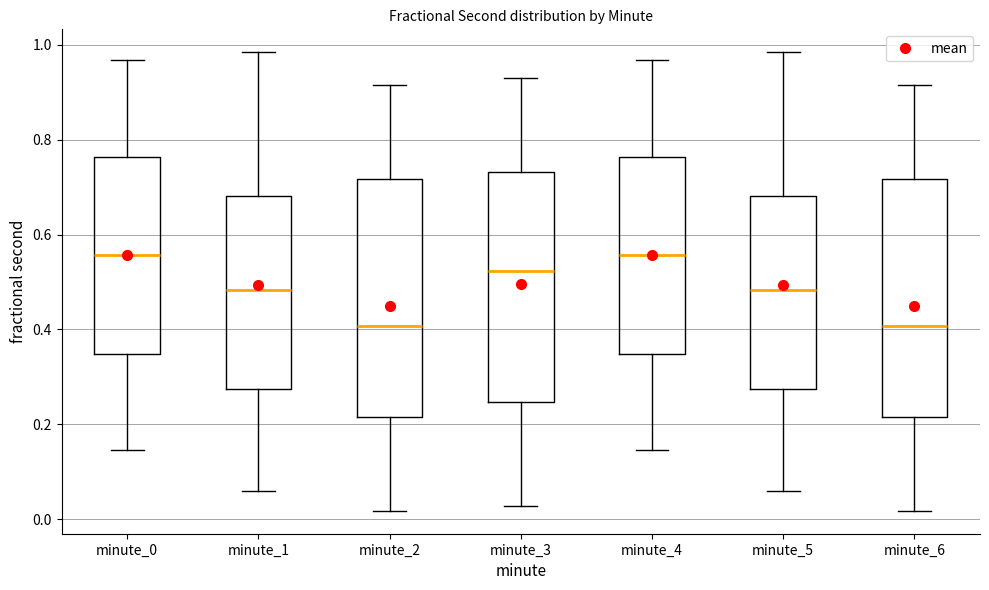

Reading left to right, transcribe this box plot: for each box, give where its median line is, the range the box spans, and where its two whiskers end, as read against the y-axis. The values are not printed on the chart, so give them approximately, as read against the axis.

minute_0: median 0.56, box 0.34 to 0.76, whiskers 0.14 to 0.96
minute_1: median 0.48, box 0.28 to 0.68, whiskers 0.06 to 0.98
minute_2: median 0.40, box 0.22 to 0.72, whiskers 0.02 to 0.92
minute_3: median 0.52, box 0.24 to 0.74, whiskers 0.02 to 0.94
minute_4: median 0.56, box 0.34 to 0.76, whiskers 0.14 to 0.96
minute_5: median 0.48, box 0.28 to 0.68, whiskers 0.06 to 0.98
minute_6: median 0.40, box 0.22 to 0.72, whiskers 0.02 to 0.92